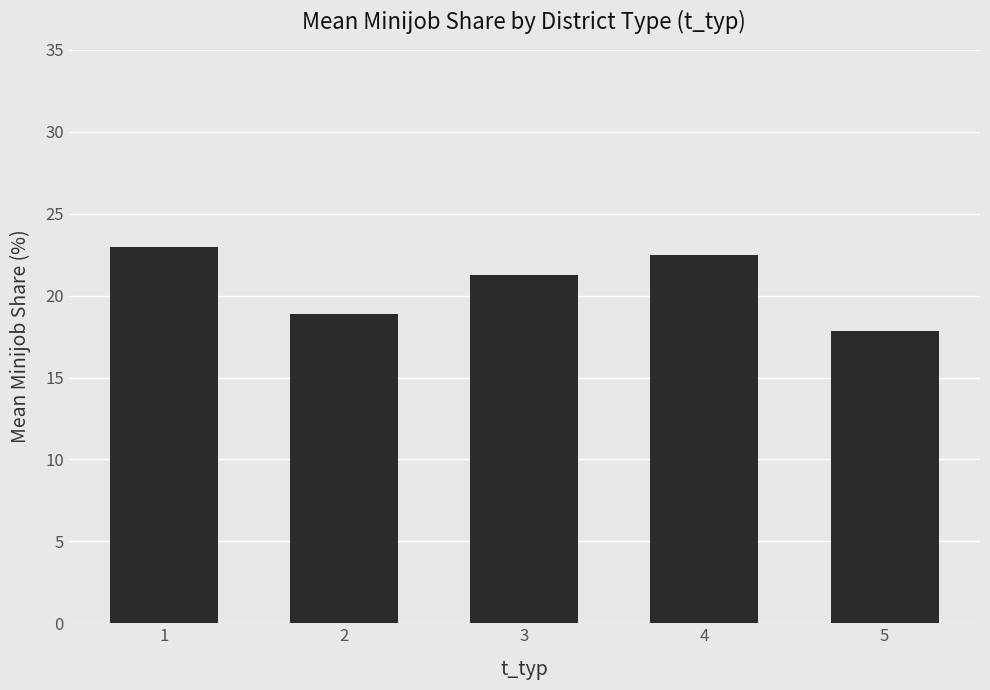

List the labels in order of value, smallest first.

5, 2, 3, 4, 1